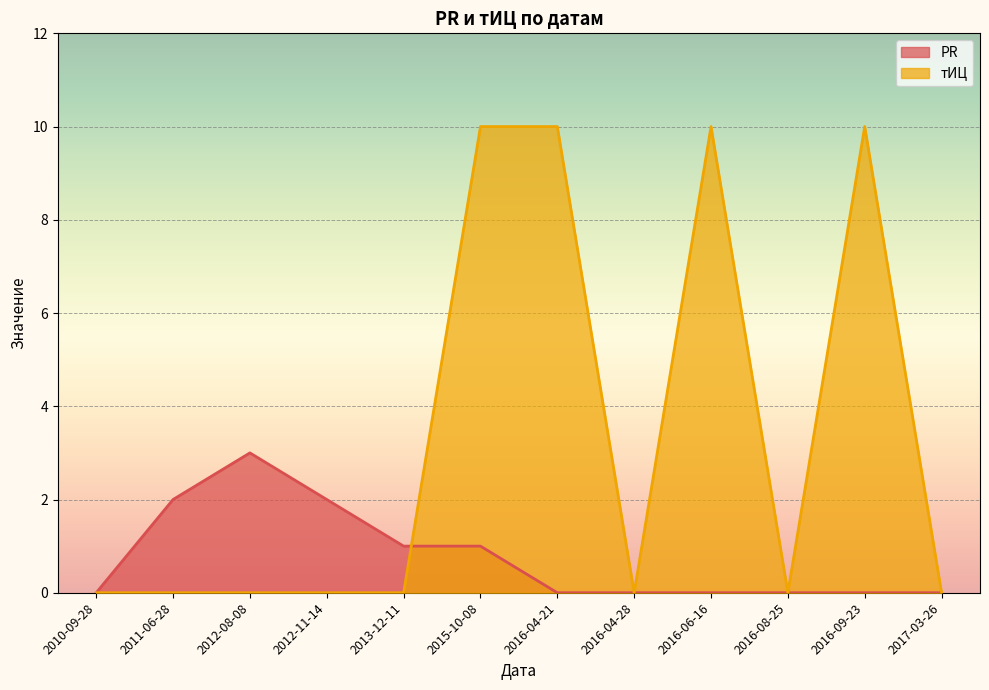

How many positive values does the тИЦ series have?

4